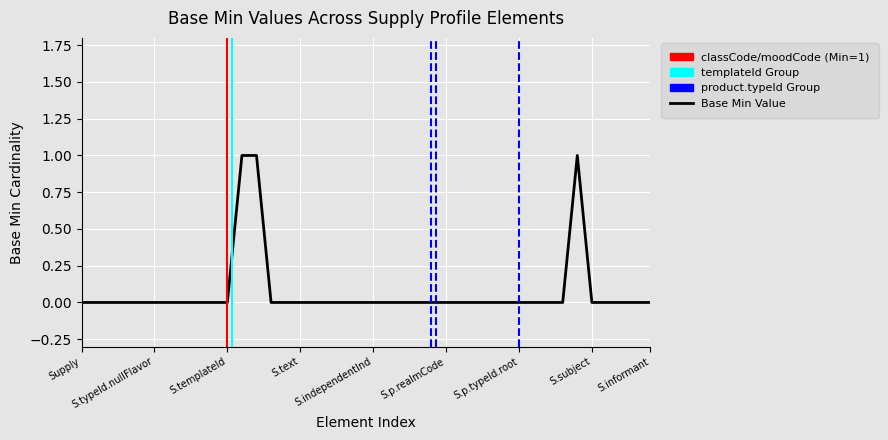

Which category has the lowest value across all series?

Supply